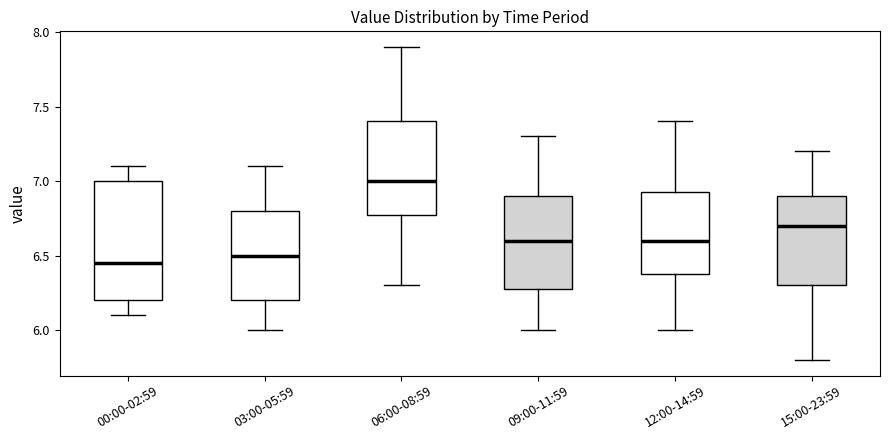

Reading left to right, read every box against the y-axis: the position of its median line, the range the box covers, and the ends of its whiskers. The values are not printed on the chart, so give them approximately, as read against the axis.

00:00-02:59: median 6.45, box 6.20 to 7.00, whiskers 6.10 to 7.10
03:00-05:59: median 6.50, box 6.20 to 6.80, whiskers 6.00 to 7.10
06:00-08:59: median 7.00, box 6.80 to 7.40, whiskers 6.30 to 7.90
09:00-11:59: median 6.60, box 6.30 to 6.90, whiskers 6.00 to 7.30
12:00-14:59: median 6.60, box 6.40 to 6.95, whiskers 6.00 to 7.40
15:00-23:59: median 6.70, box 6.30 to 6.90, whiskers 5.80 to 7.20